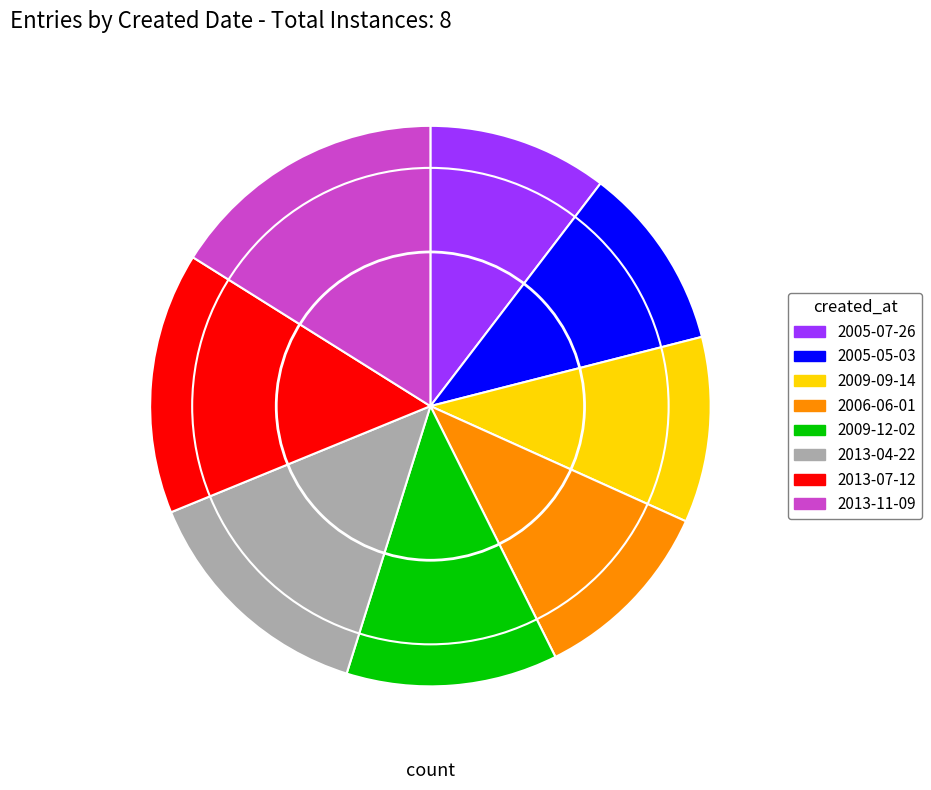

Which slice is the largest?

2013-11-09